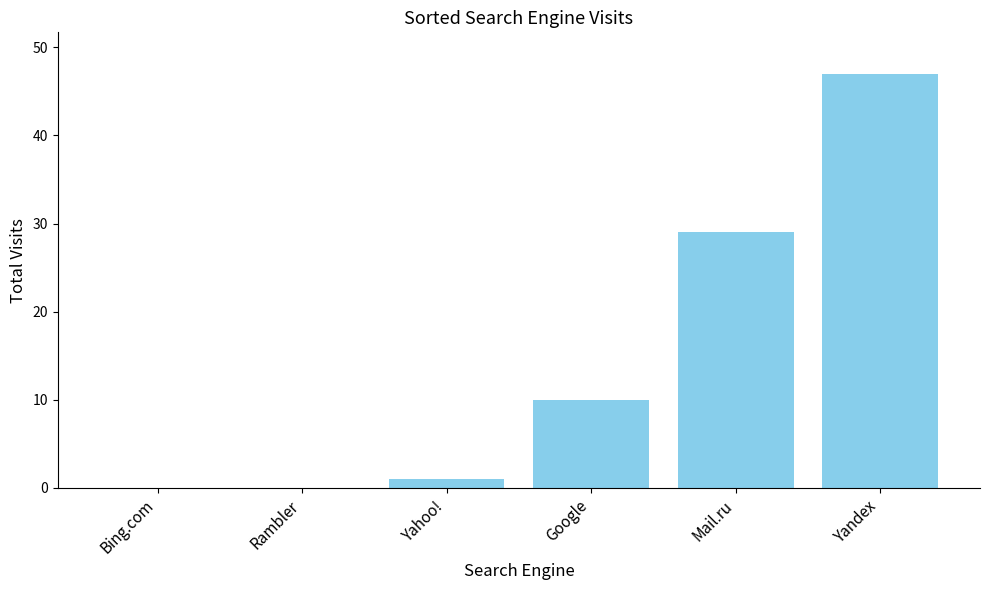

The value at Mail.ru is 42. True or false?

False